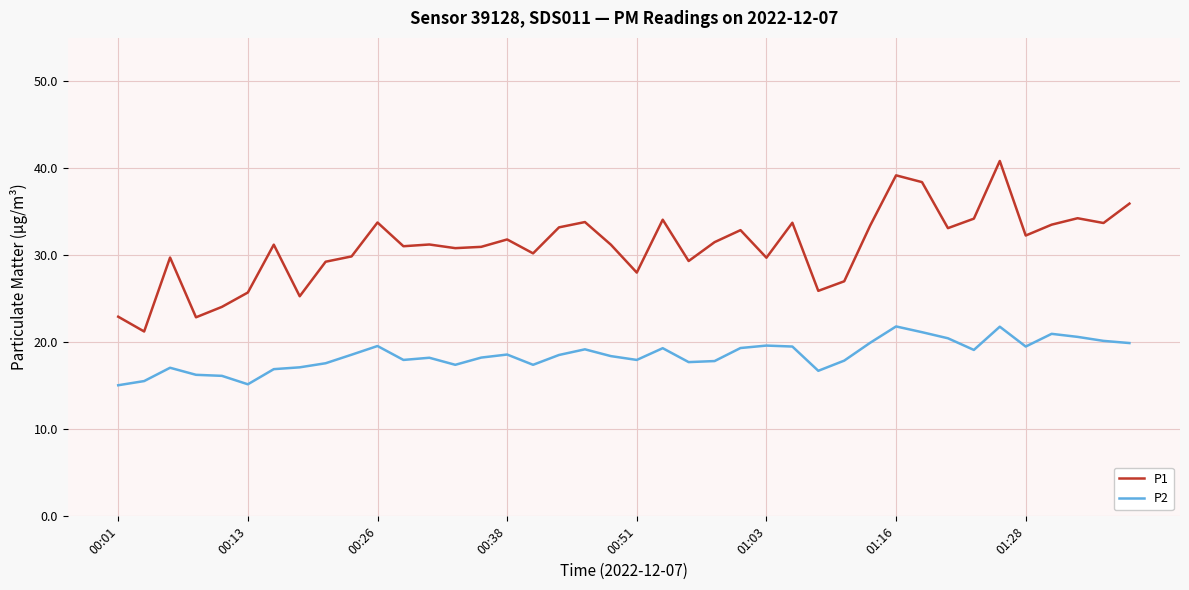

Which series has the largest total across all categories?

P1